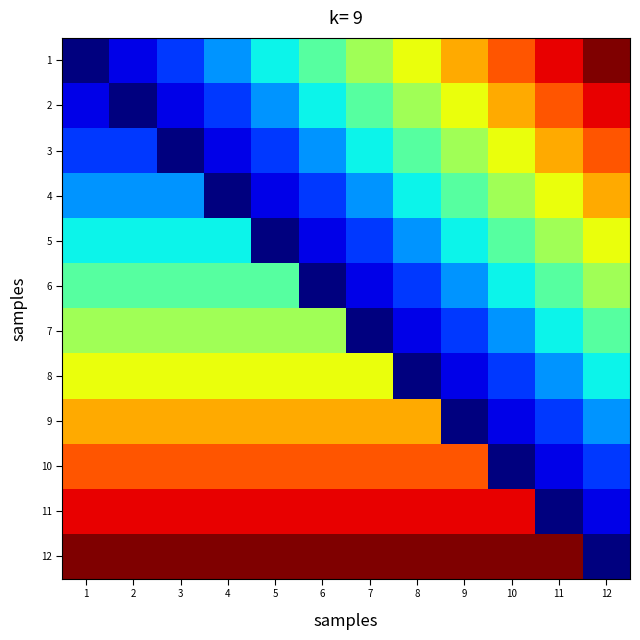

How many data points does each series have?

12